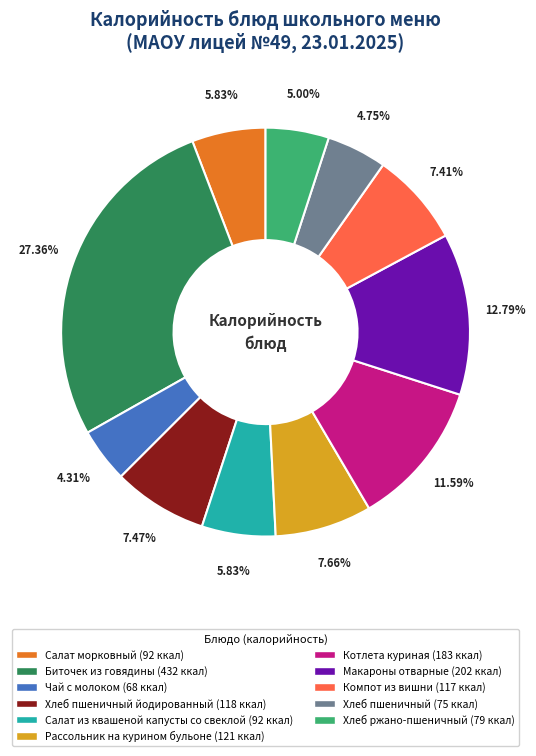

Is there a majority slice in this chart?

No